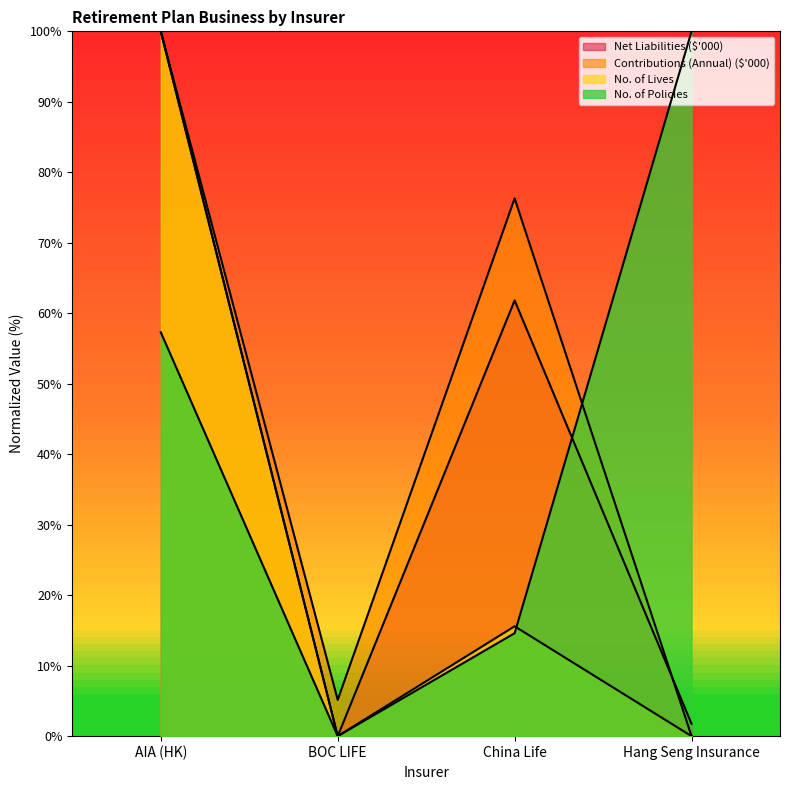

What is the highest value of the No. of Lives series?

100.0